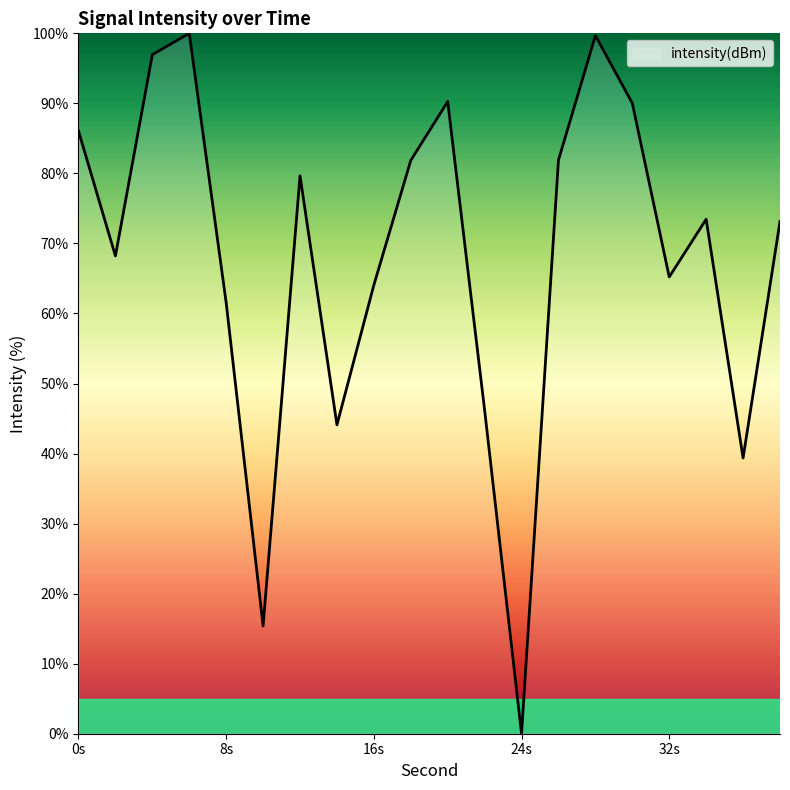

What is the difference between the maximum and minimum values?

100.0